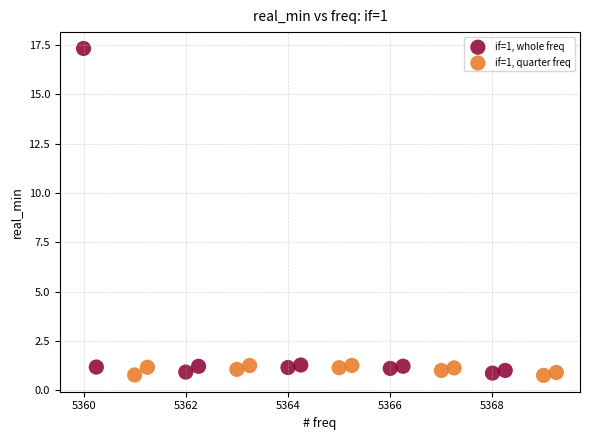

Which series contains the highest Y value?

if=1, whole freq